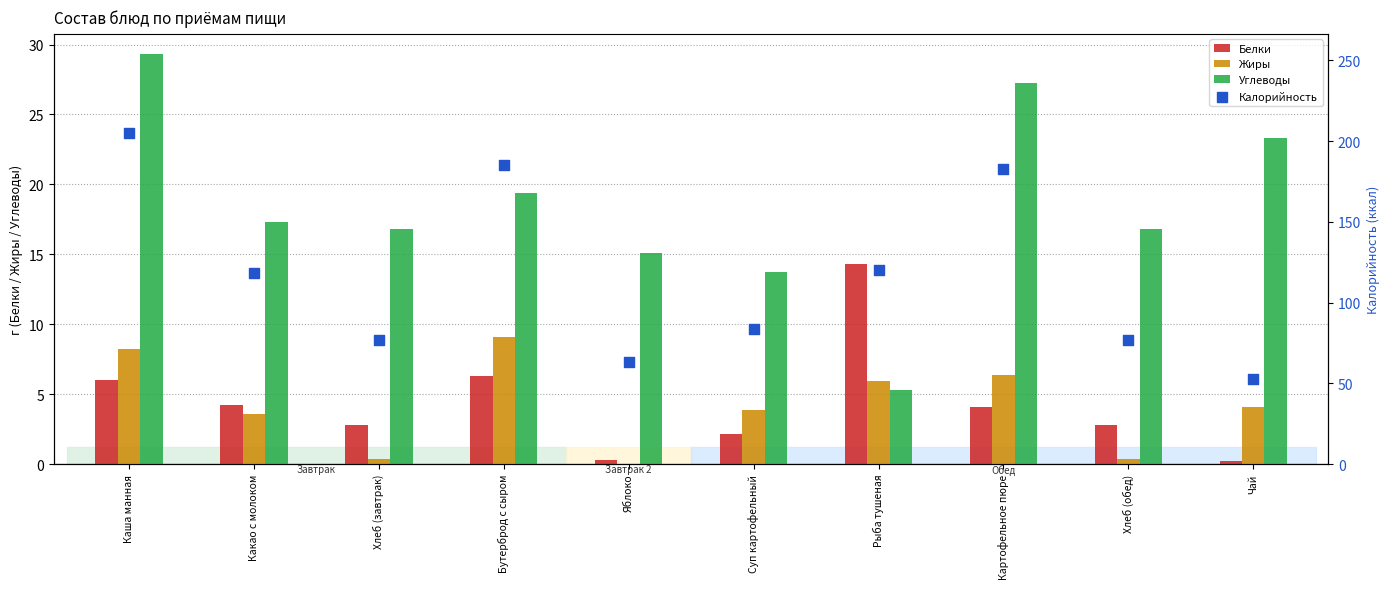

Which series reaches the maximum Y coordinate?

Калорийность